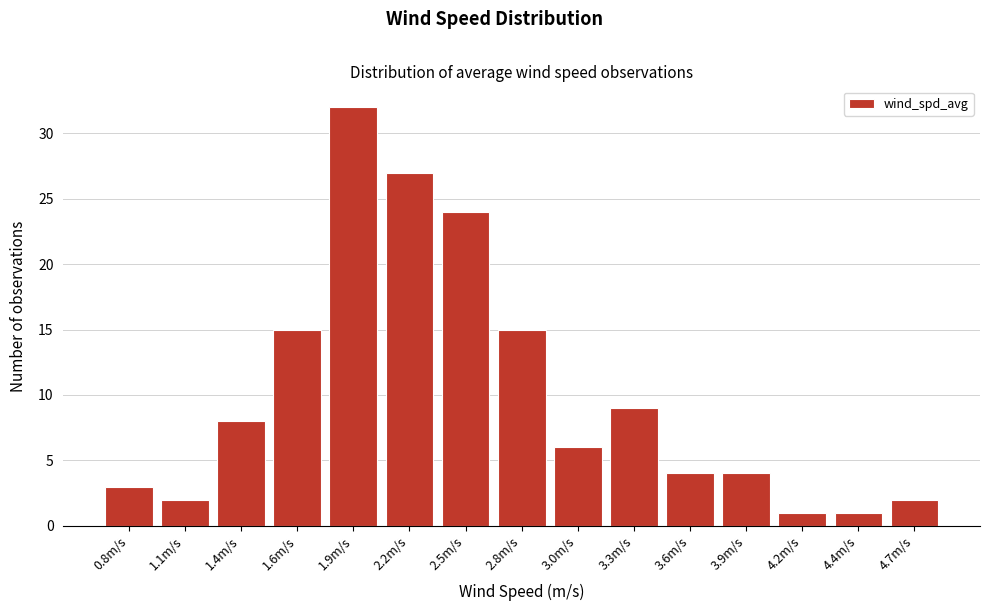

Reading left to right, list all the values displayed in this chart.

0.8m/s=3	1.1m/s=2	1.4m/s=8	1.6m/s=15	1.9m/s=32	2.2m/s=27	2.5m/s=24	2.8m/s=15	3.0m/s=6	3.3m/s=9	3.6m/s=4	3.9m/s=4	4.2m/s=1	4.4m/s=1	4.7m/s=2